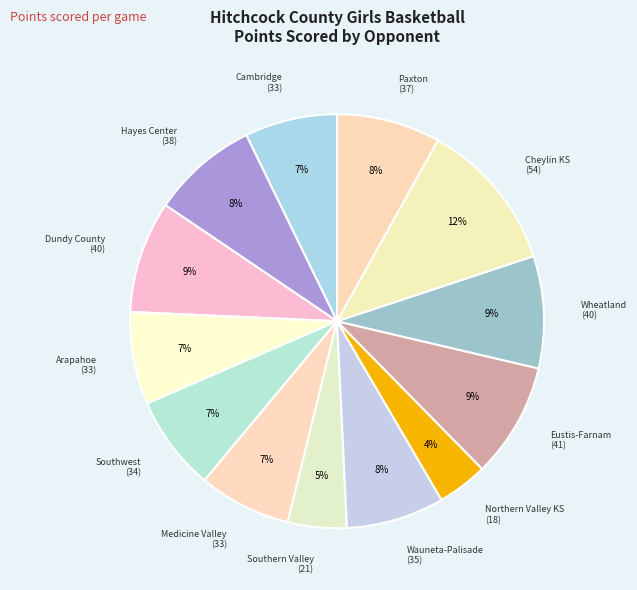

Count the number of slices in the pie.

13